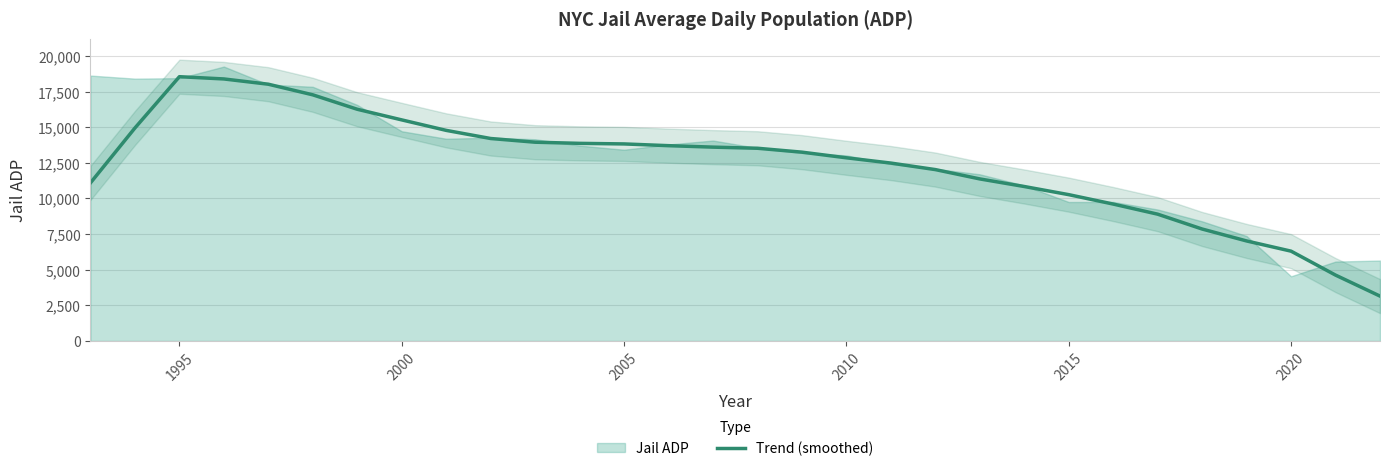

What is the maximum value shown in the chart?

18544.5